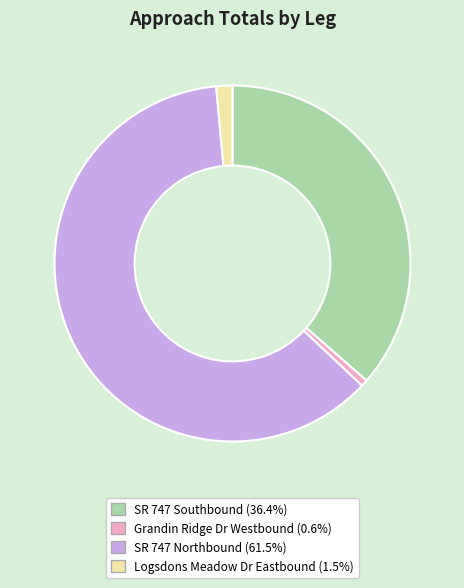

Which slice is the smallest?

Grandin Ridge Dr Westbound